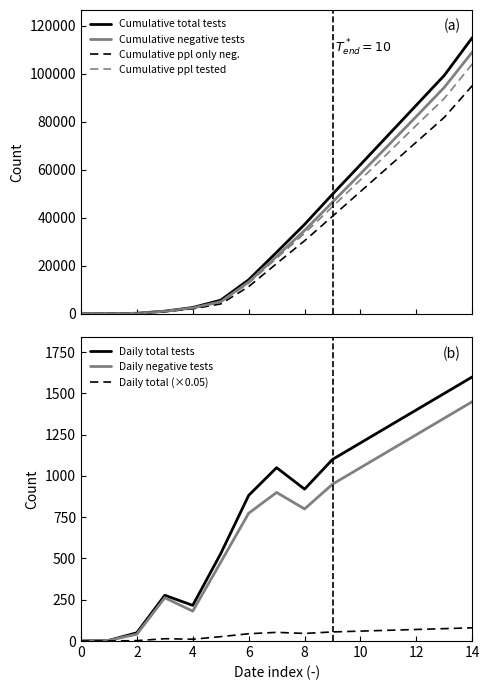

The value of Cumulative total tests completed at 2020-04-02 is 5660. True or false?

True